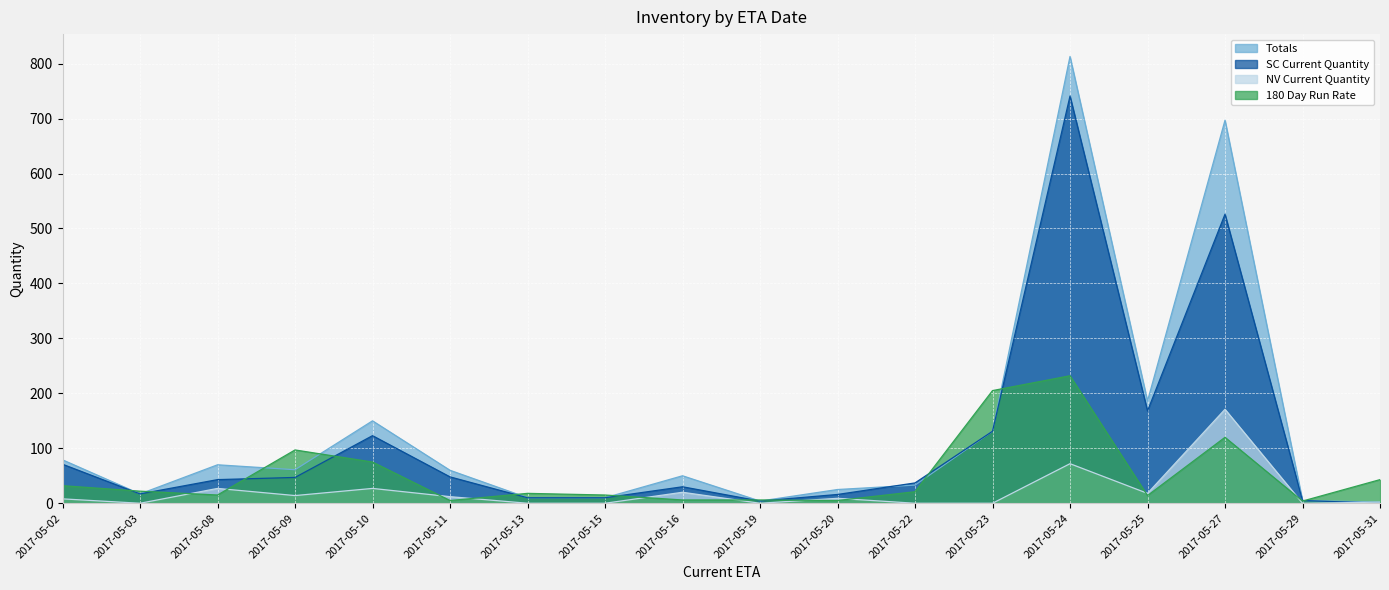

Rank the series by their average value, from highest to lowest.

Totals, SC Current Quantity, 180 Day Run Rate, NV Current Quantity